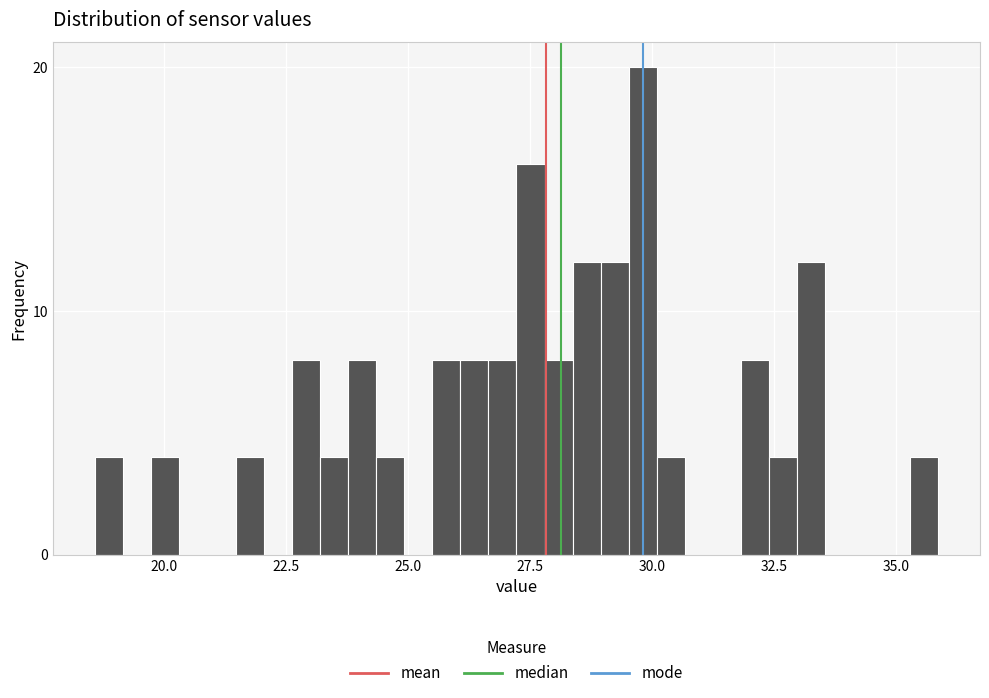

Around what value on the x-axis is the tallest bar? Give the approximate position of its centre, as read against the axis.

30.0